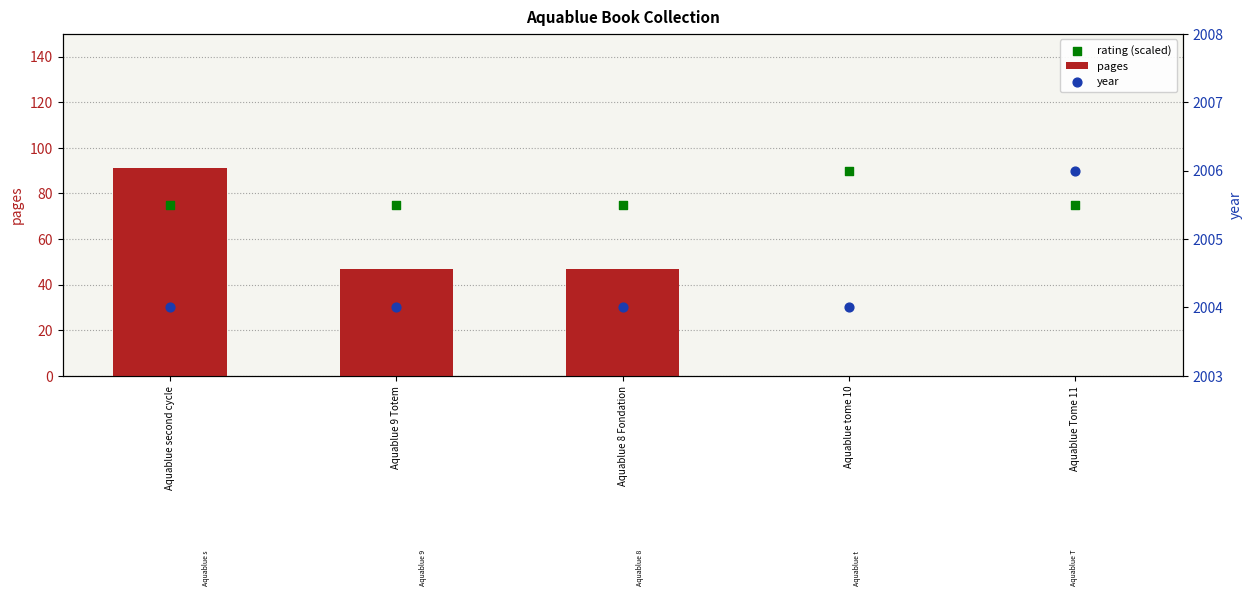

Which series contains the lowest Y value?

pages